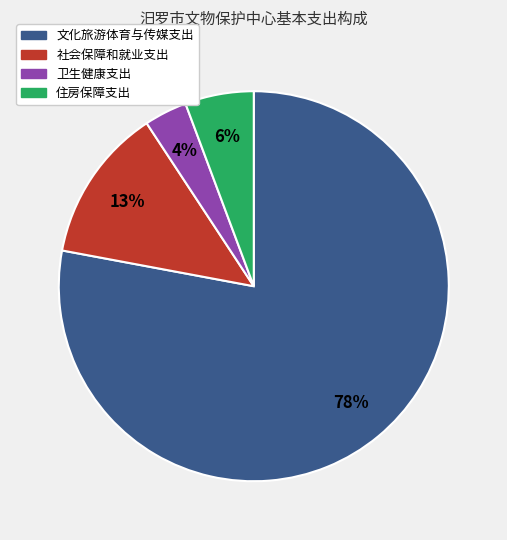

Does any single category account for the majority?

Yes